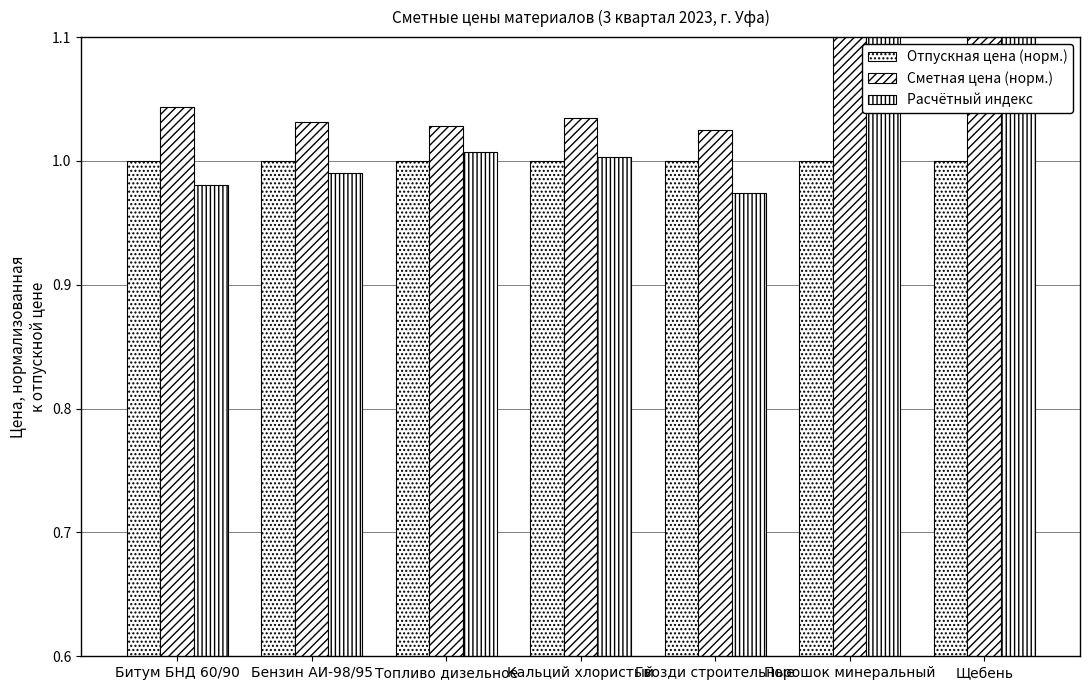

Reading right to left, what are all the values shown in this chart?

Отпускная цена (норм.): Щебень=1.0	Порошок минеральный=1.0	Гвозди строительные=1.0	Кальций хлористый=1.0	Топливо дизельное=1.0	Бензин АИ-98/95=1.0	Битум БНД 60/90=1.0
Сметная цена (норм.): Щебень=1.4	Порошок минеральный=1.2	Гвозди строительные=1.0	Кальций хлористый=1.0	Топливо дизельное=1.0	Бензин АИ-98/95=1.0	Битум БНД 60/90=1.0
Расчётный индекс: Щебень=1.3	Порошок минеральный=1.2	Гвозди строительные=1.0	Кальций хлористый=1.0	Топливо дизельное=1.0	Бензин АИ-98/95=1.0	Битум БНД 60/90=1.0